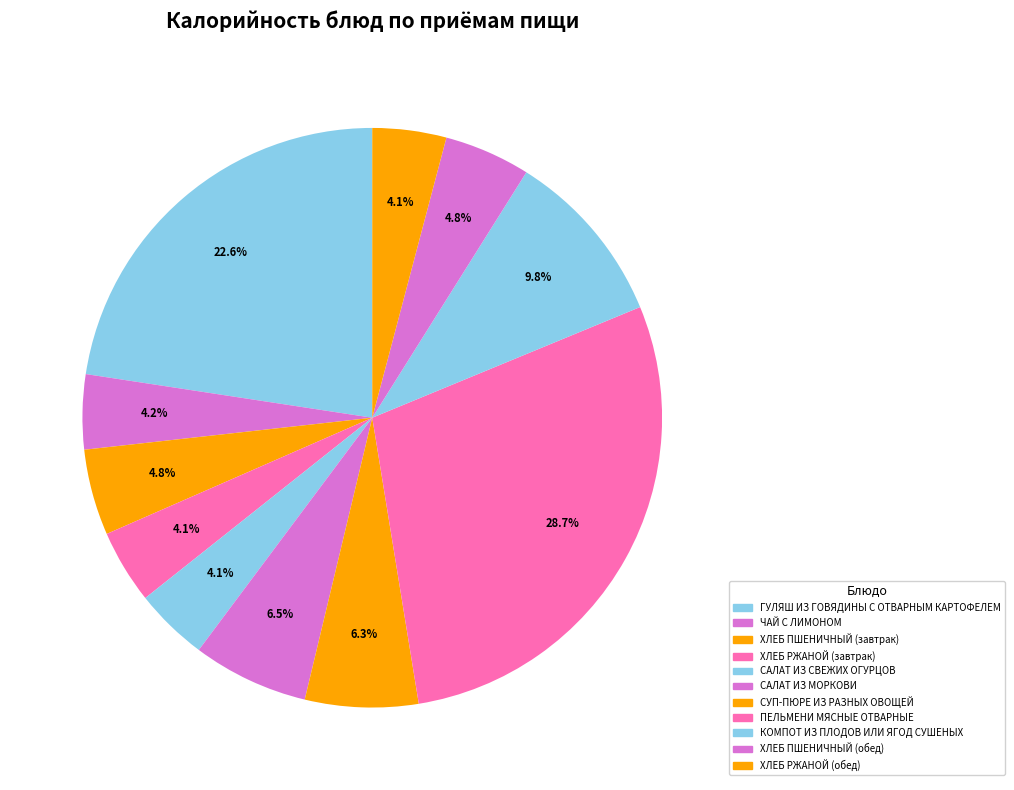

Approximately how many times larger is the value at КОМПОТ ИЗ ПЛОДОВ ИЛИ ЯГОД СУШЕНЫХ compared to ГУЛЯШ ИЗ ГОВЯДИНЫ С ОТВАРНЫМ КАРТОФЕЛЕМ?

0.4